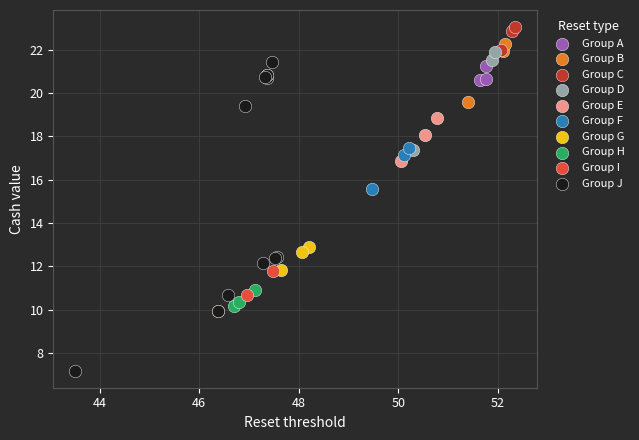

Which series contains the lowest Y value?

Group J